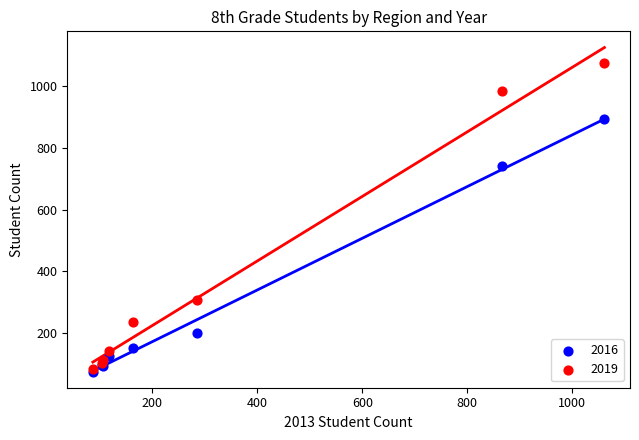

Which series contains the highest Y value?

2019